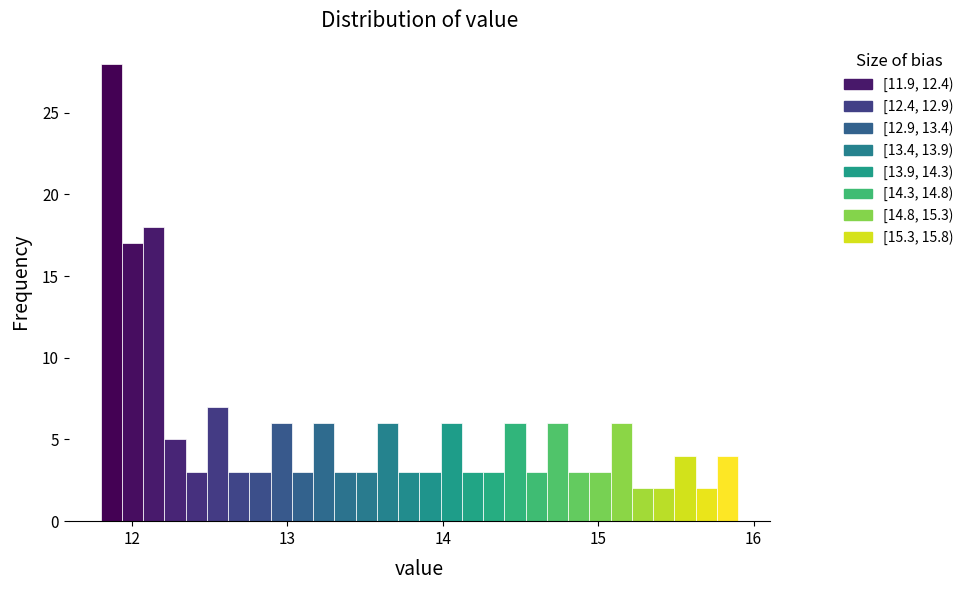

Read against the x-axis, roughly where is the centre of the tallest bar?

11.9